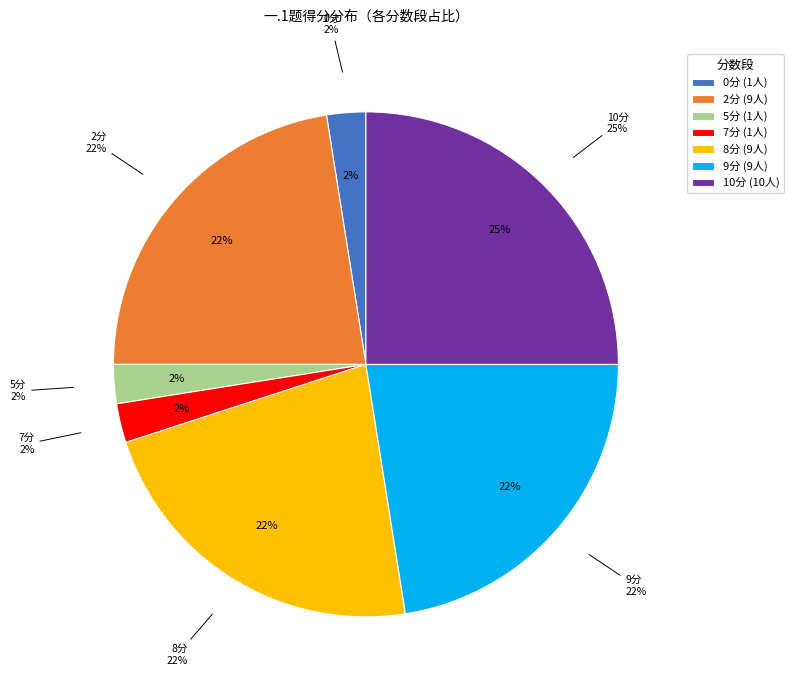

Which has a higher value, 24 or 3?

24